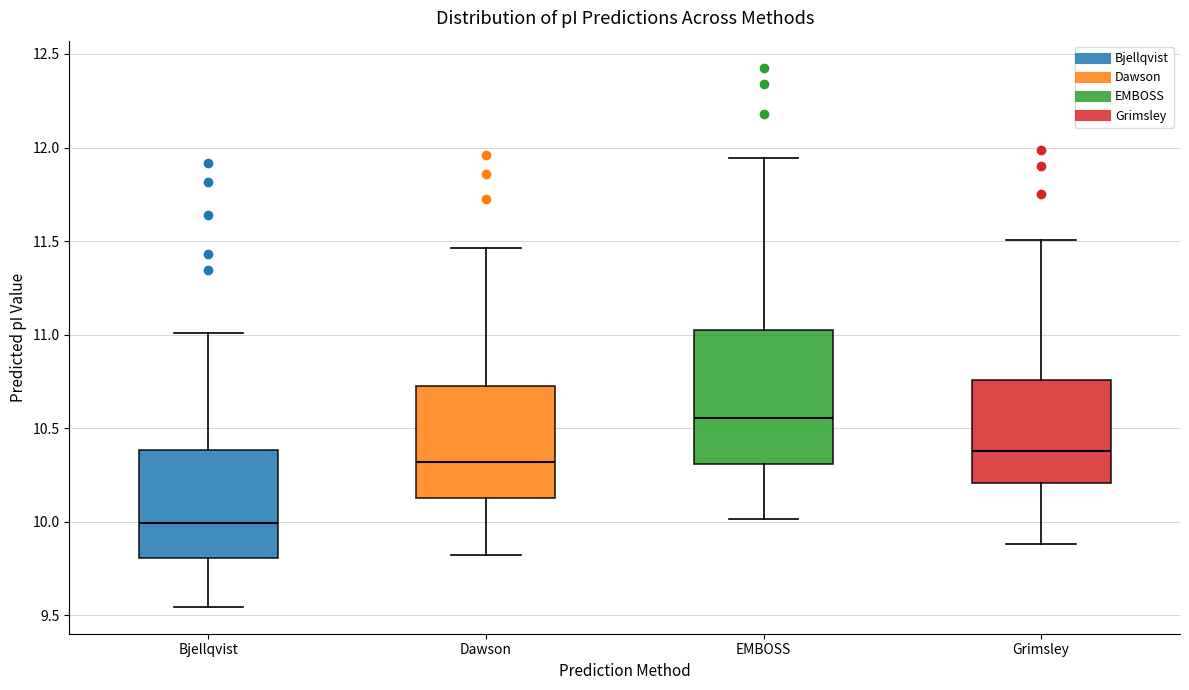

Reading left to right, read every box against the y-axis: the position of its median line, the range the box covers, and the ends of its whiskers. The values are not printed on the chart, so give them approximately, as read against the axis.

Bjellqvist: median 10.00, box 9.80 to 10.40, whiskers 9.55 to 11.00
Dawson: median 10.30, box 10.15 to 10.70, whiskers 9.80 to 11.45
EMBOSS: median 10.55, box 10.30 to 11.05, whiskers 10.00 to 11.95
Grimsley: median 10.40, box 10.20 to 10.75, whiskers 9.90 to 11.50